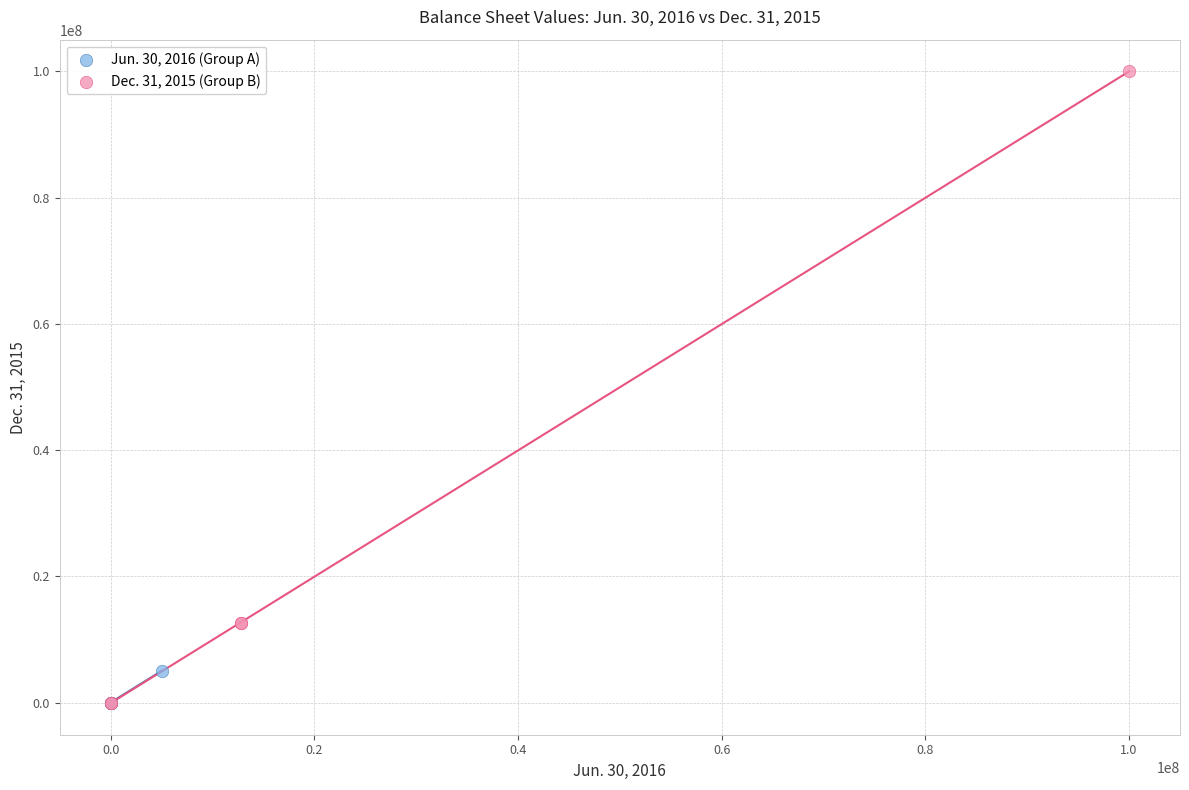

Which series contains the highest Y value?

Dec. 31, 2015 (Group B)